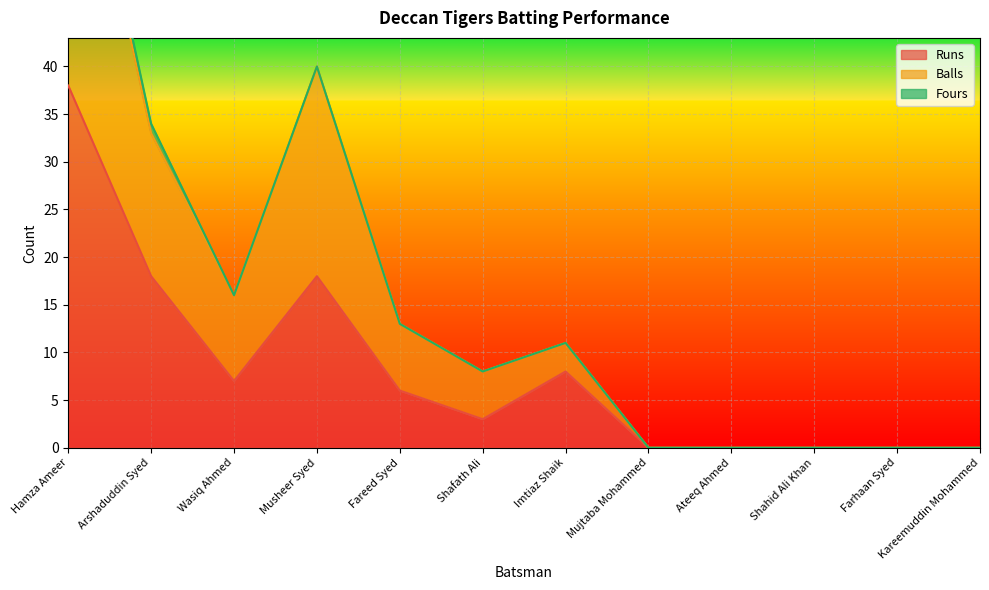

List the labels in order of Runs value, smallest first.

Mujtaba Mohammed, Ateeq Ahmed, Shahid Ali Khan, Farhaan Syed, Kareemuddin Mohammed, Shafath Ali, Fareed Syed, Wasiq Ahmed, Imtiaz Shaik, Arshaduddin Syed, Musheer Syed, Hamza Ameer